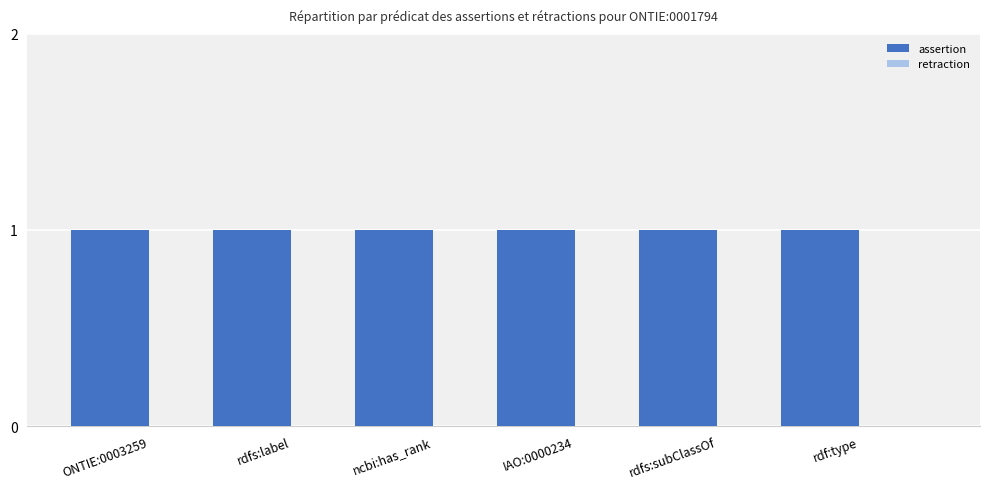

Reading left to right, what are all the values shown in this chart?

assertion: ONTIE:0003259=1	rdfs:label=1	ncbi:has_rank=1	IAO:0000234=1	rdfs:subClassOf=1	rdf:type=1
retraction: ONTIE:0003259=0	rdfs:label=0	ncbi:has_rank=0	IAO:0000234=0	rdfs:subClassOf=0	rdf:type=0